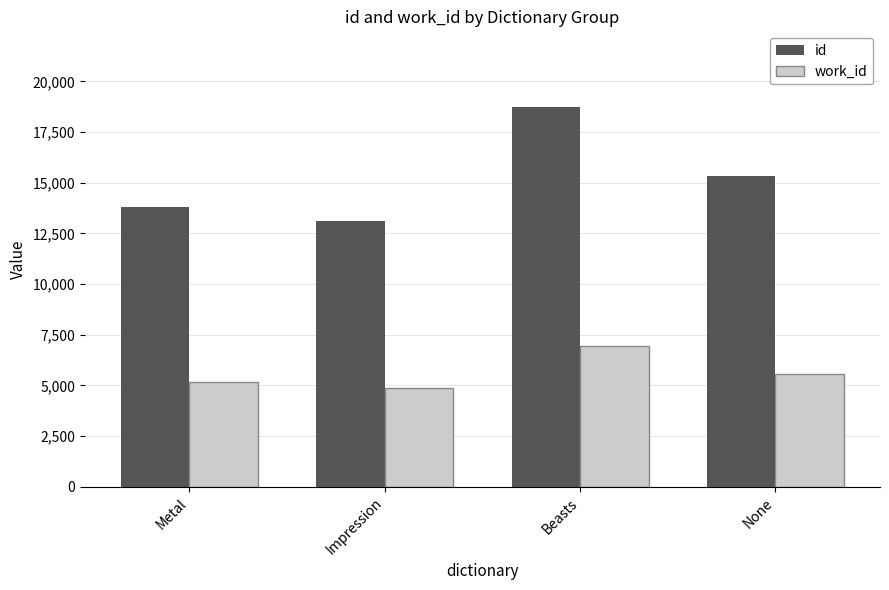

Rank the series at Beasts from lowest to highest value.

work_id, id